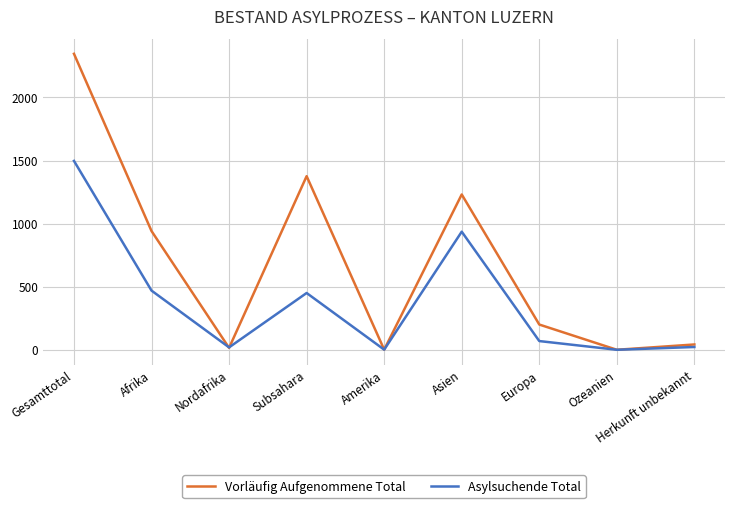

What is the spread (max minus min) of values at Afrika?

472